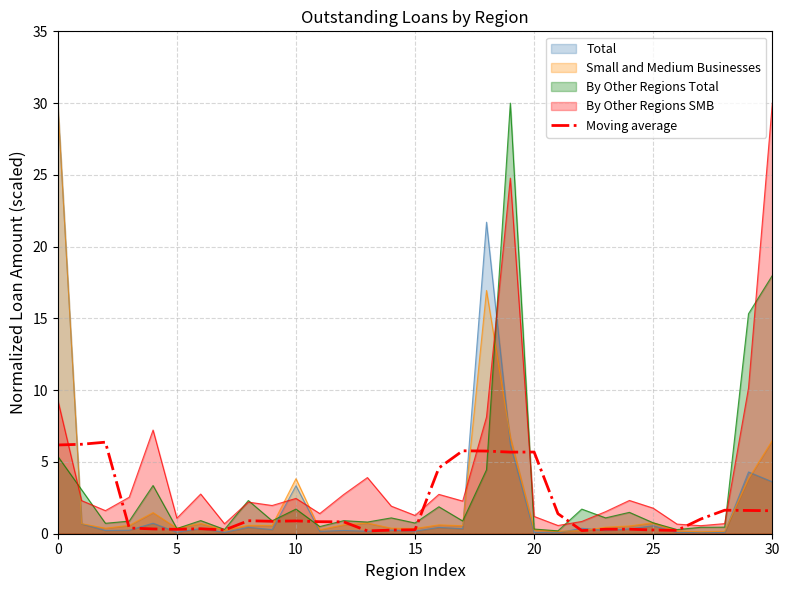

Reading right to left, what are all the values shown in this chart?

1.6	1.6	1.6	1.0	0.2	0.3	0.3	0.3	0.2	1.4	5.7	5.7	5.8	5.8	4.6	0.3	0.3	0.2	0.8	0.8	0.9	0.9	0.9	0.3	0.3	0.3	0.3	0.4	6.4	6.2	6.2